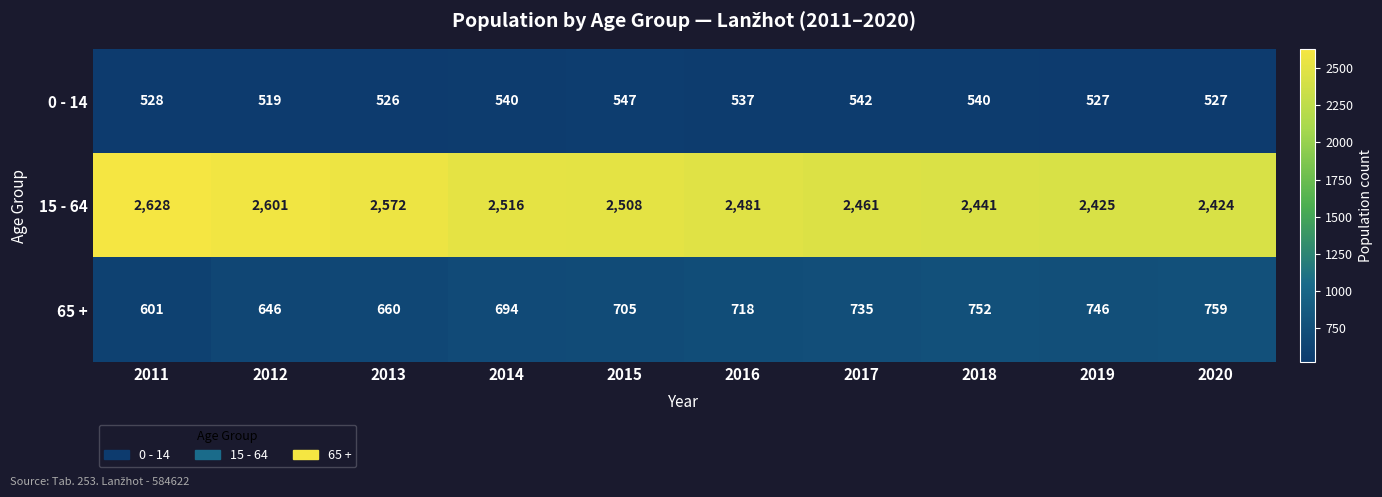

Rank the series at 2018 from highest to lowest value.

15 - 64, 65 +, 0 - 14